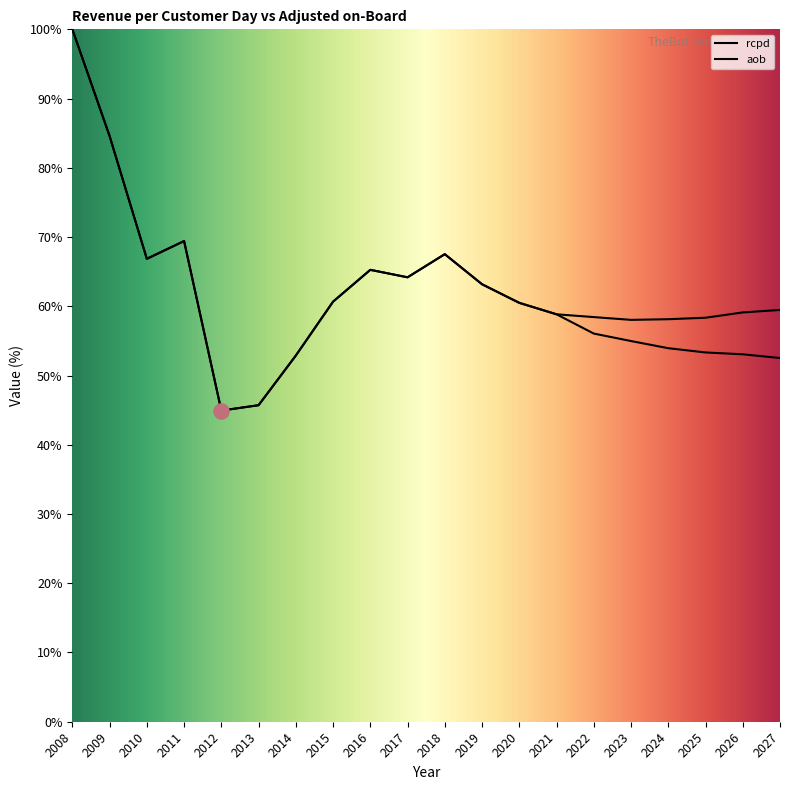

Is the value of aob at 2019 greater than the value of rcpd at 2024?

Yes